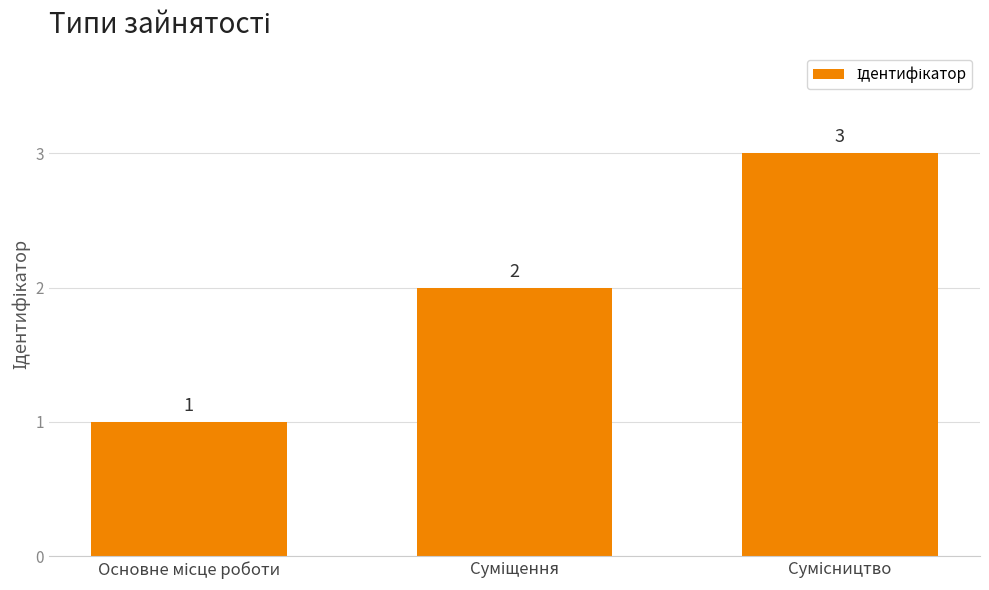

What is the value of the 3rd bar from the left?

3